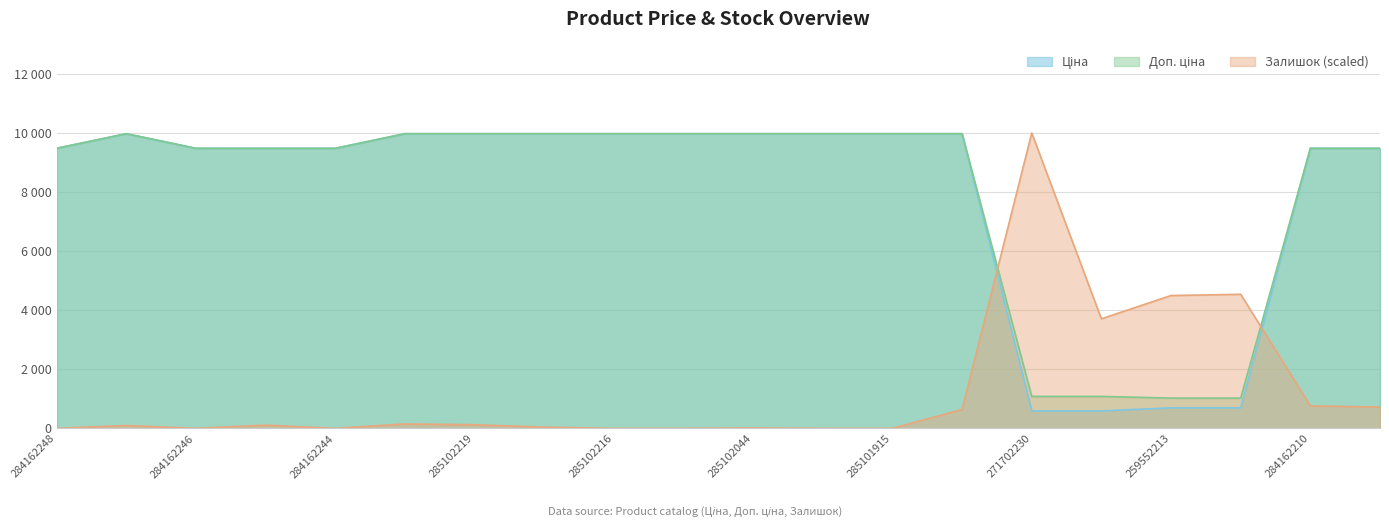

Does the chart have visible grid lines?

Yes